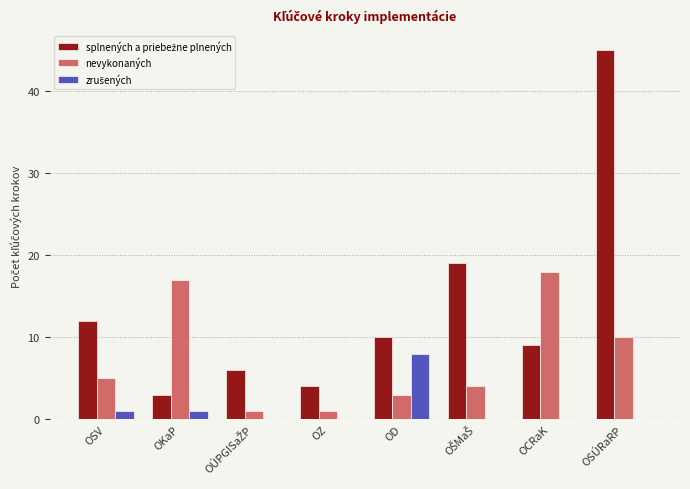

Which series changed the most between OKaP and OZ?

nevykonaných